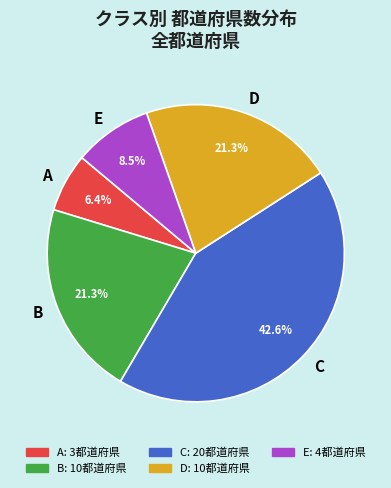

To the nearest percent, what is the difference between the largest and smallest slice percentages?

36%